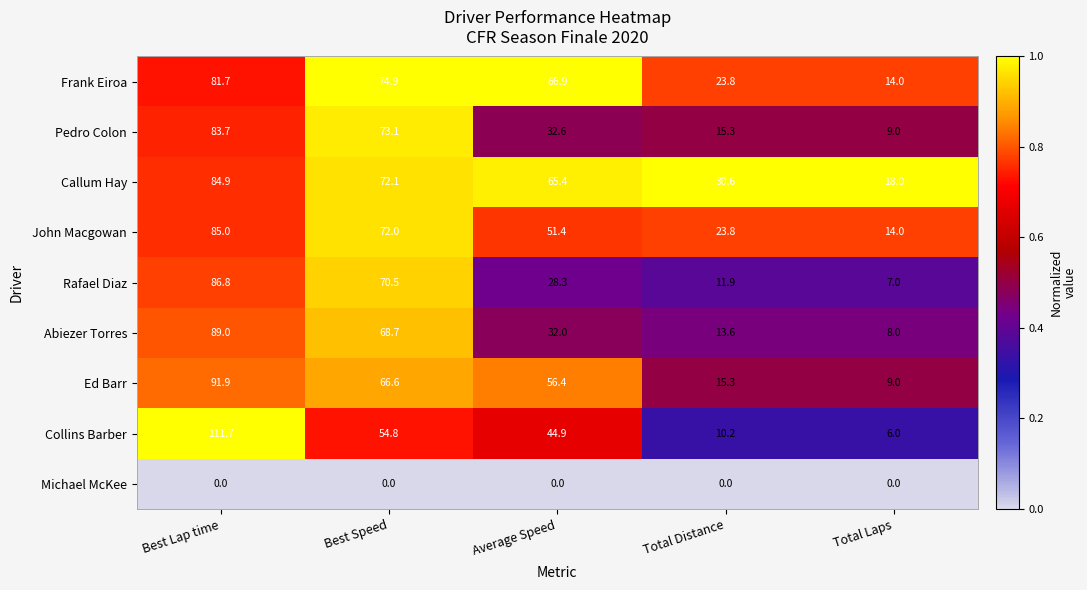

What is the total value across all series at Best Lap time?

714.7